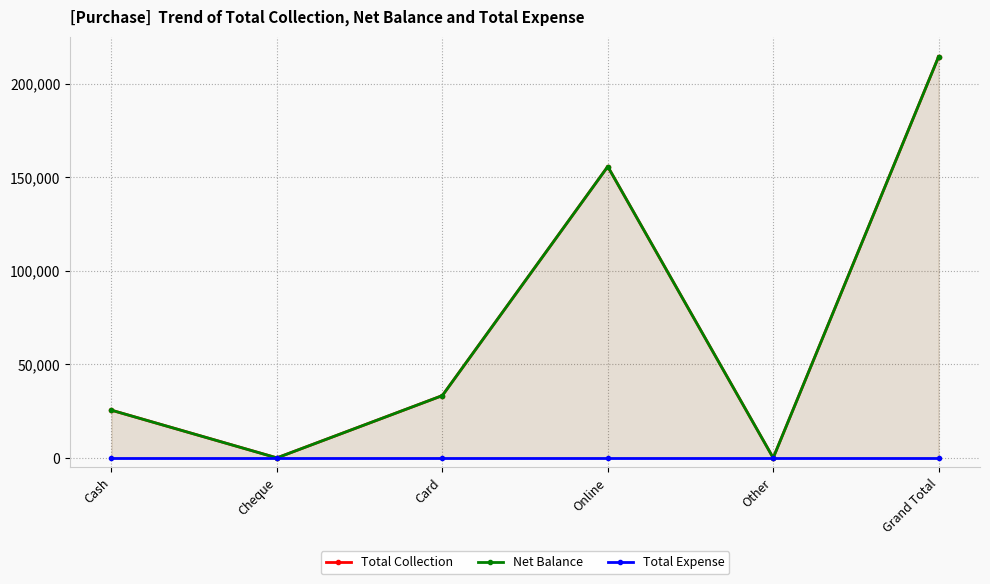

True or false: Total Collection and Net Balance cross at least once.

False